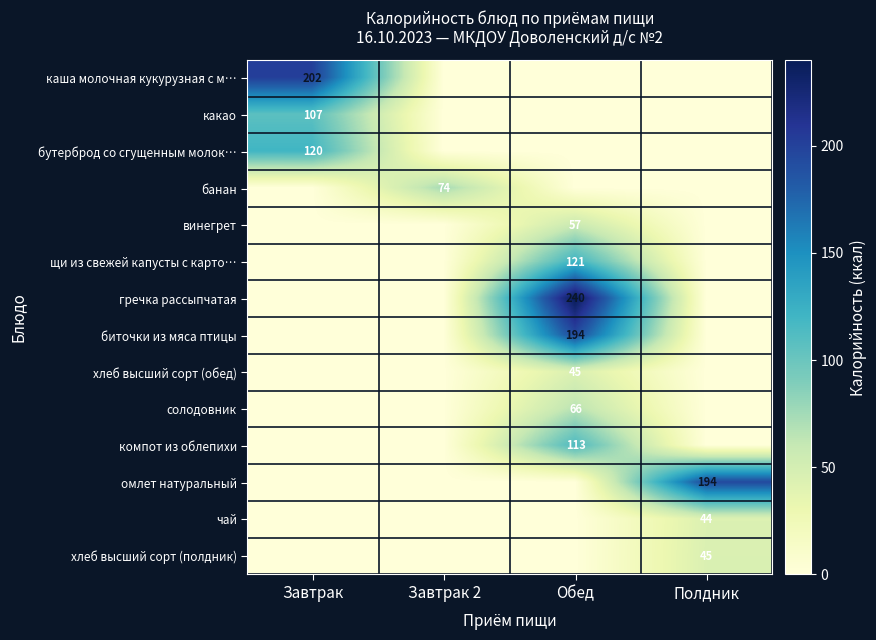

The какао series shows 107 at Завтрак. True or false?

True